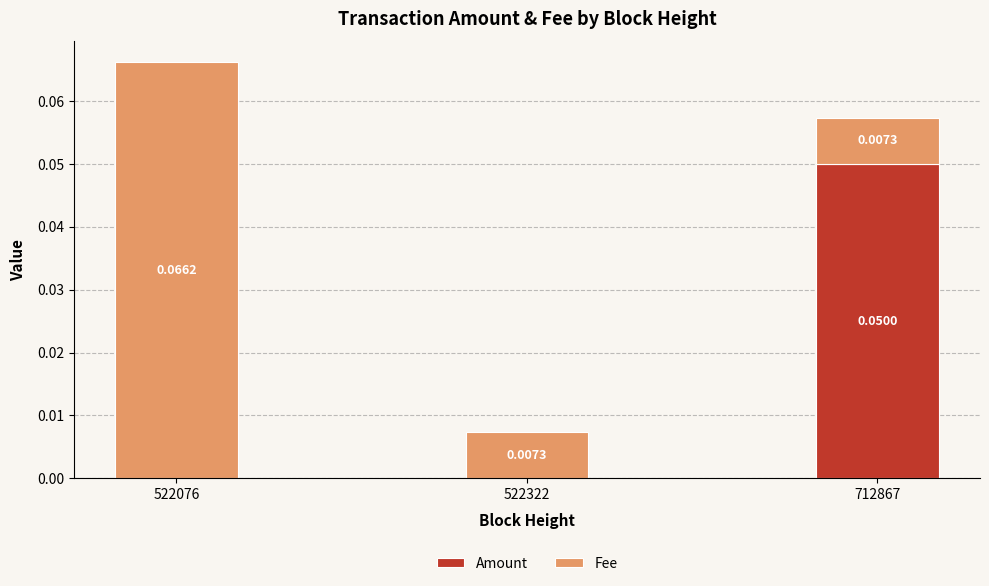

At which category is the sum across all series the highest?

522076